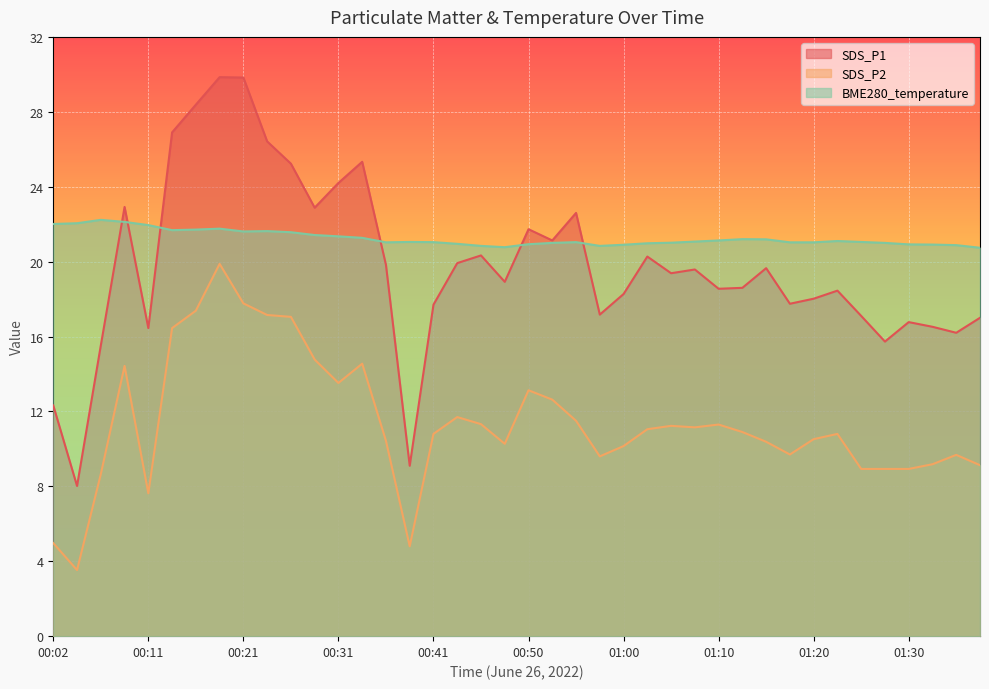

The SDS_P1 series shows 21.5 at 01:35. True or false?

False